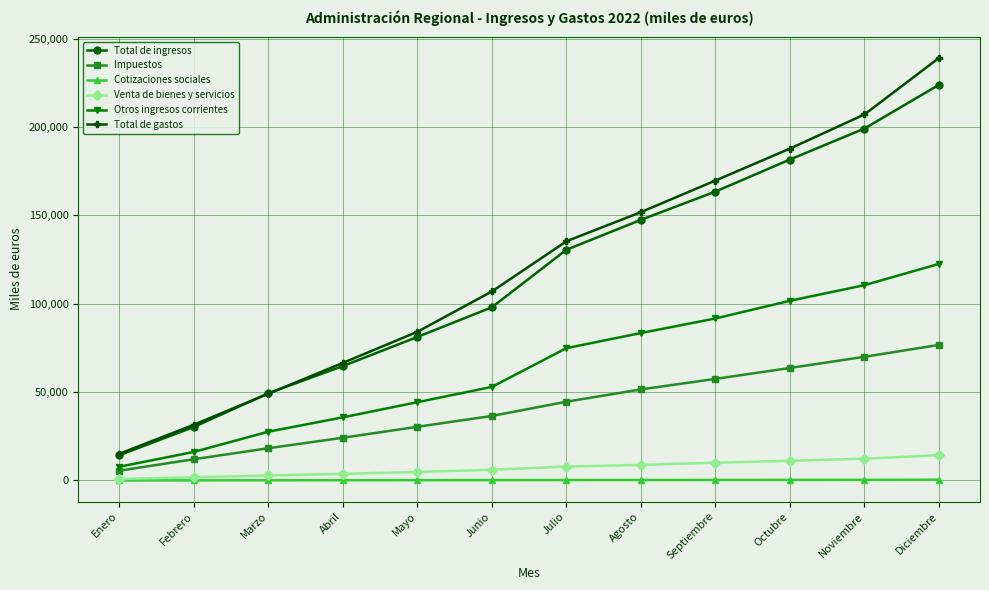

What is the minimum value for Total de ingresos?

14273